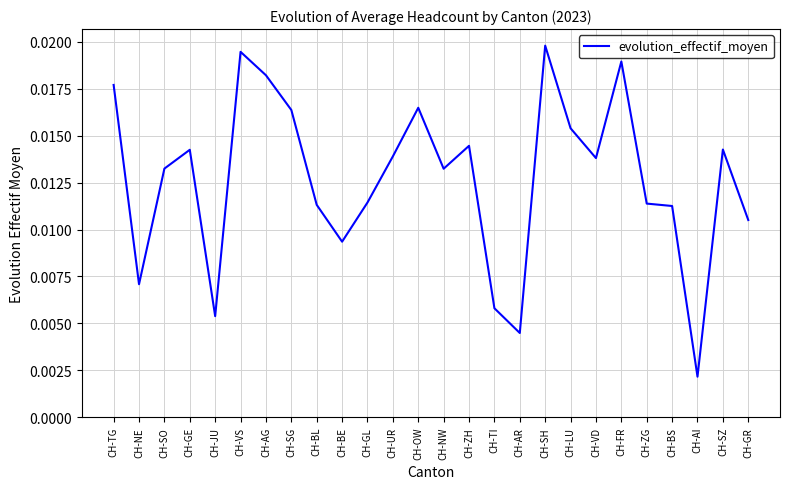

Which label corresponds to the smallest value in the chart?

CH-AI